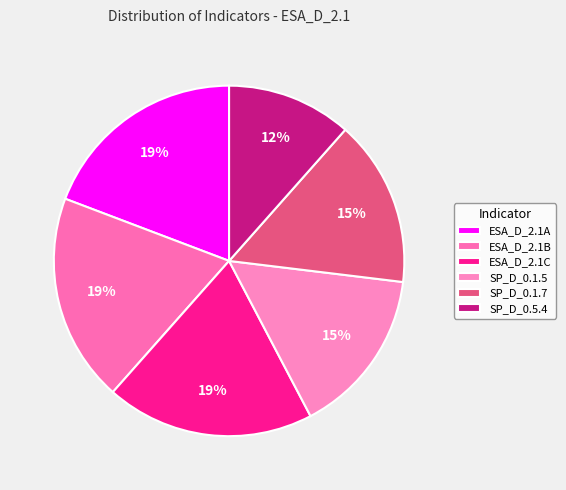

What is the ratio of the value at ESA_D_2.1B to the value at SP_D_0.1.5?

1.2